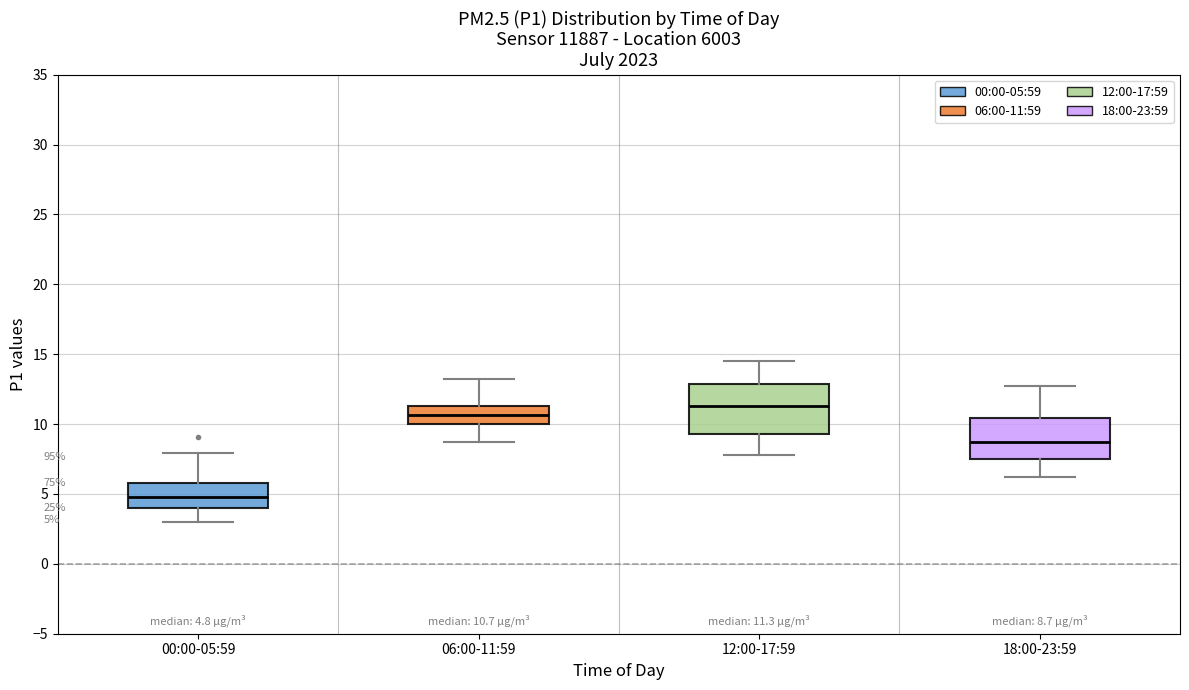

Which box is the tallest, from its lower edge to its upper edge?

12:00-17:59